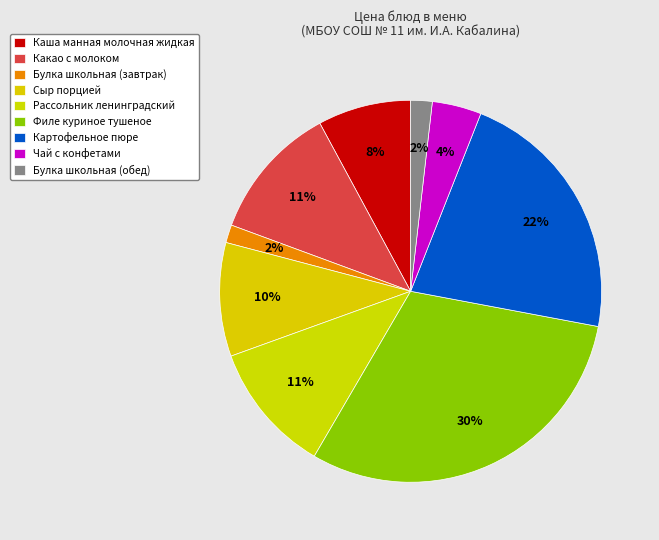

How many slices are in this pie chart?

9